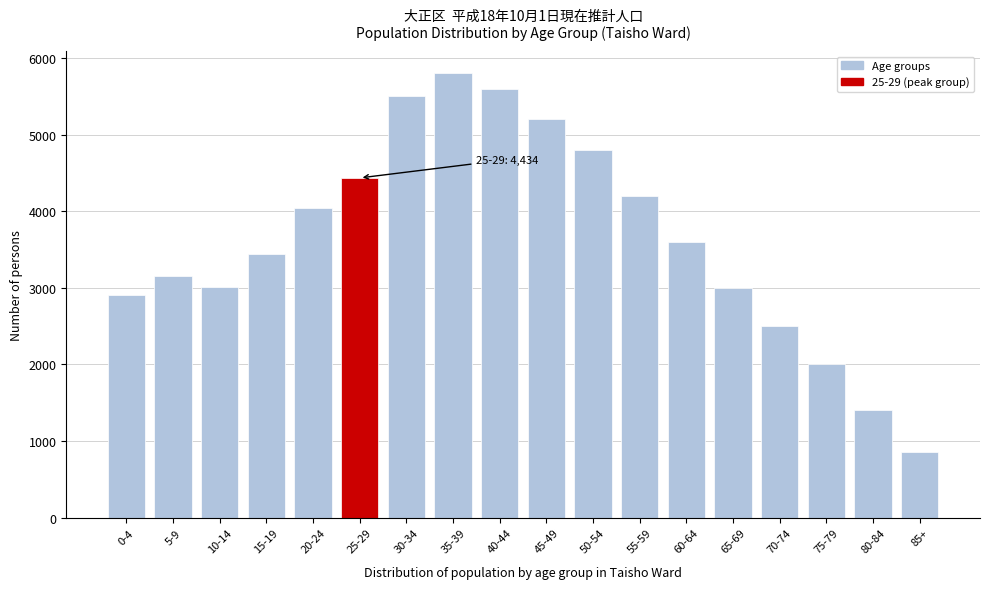

What is the label of the 2nd bar from the left?

5-9